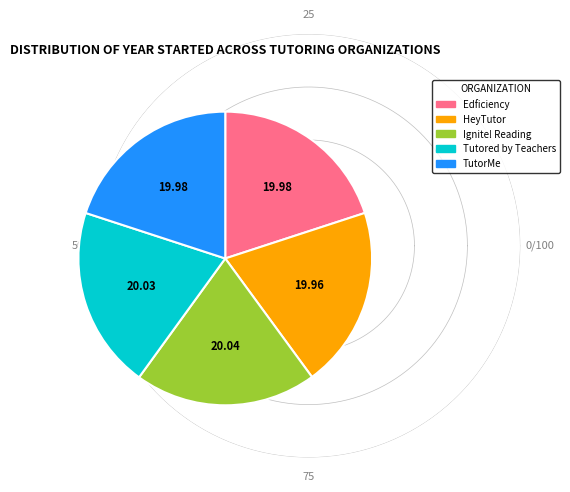

Does Edficiency represent more than half of the total?

No